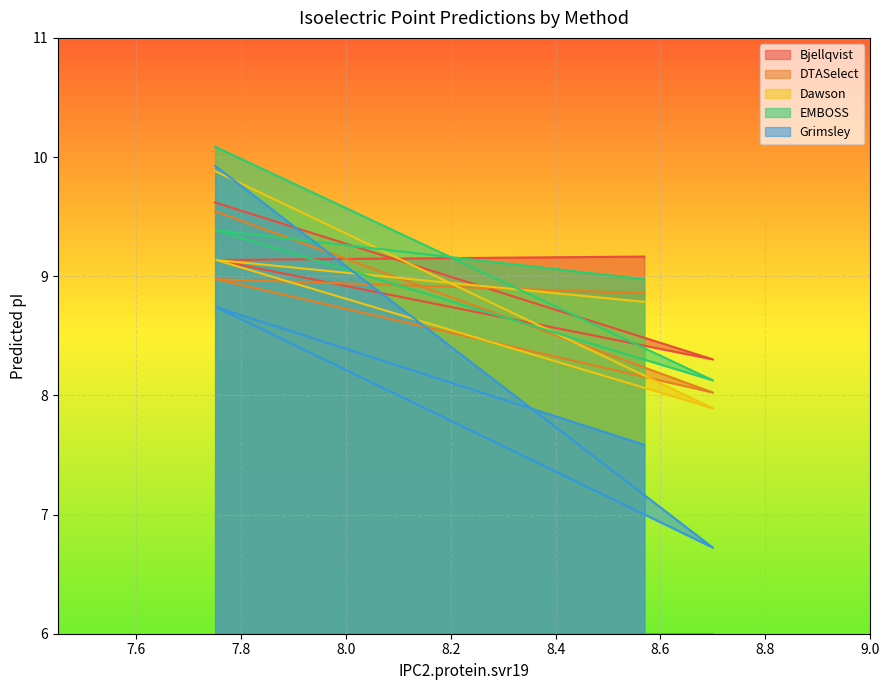

Where is the first local maximum for Dawson?

7.753